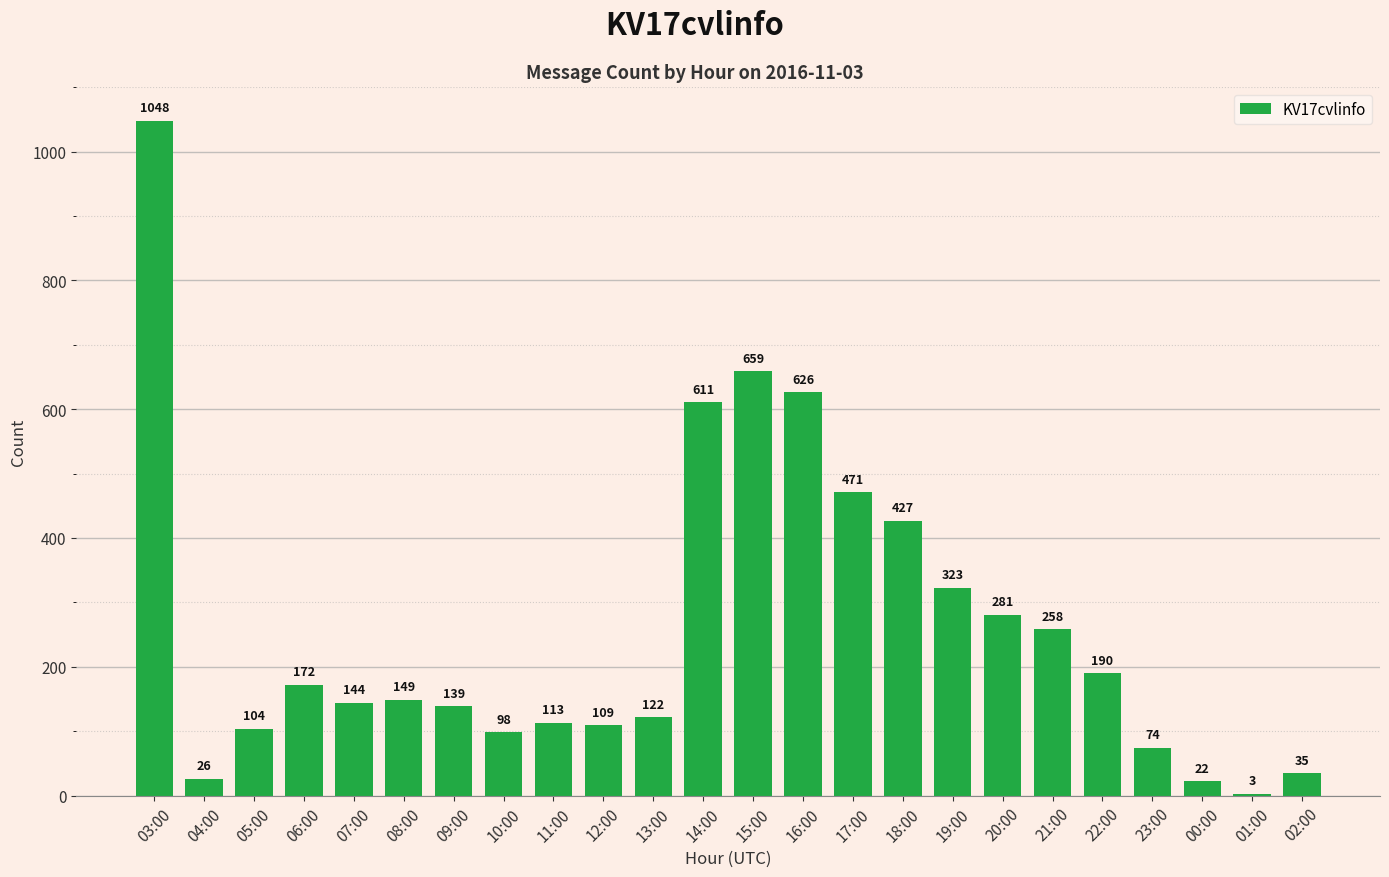

Where is the data nearest to the value 525?

17:00